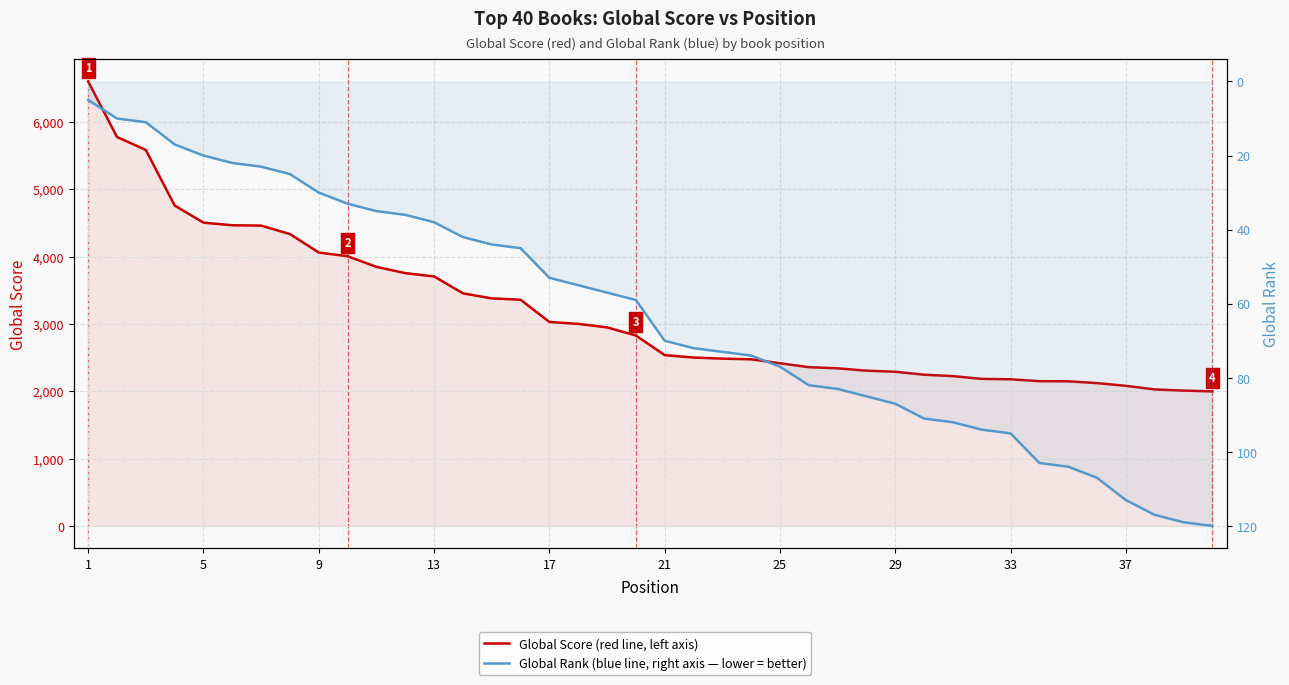

At which category is the sum across all series the highest?

1